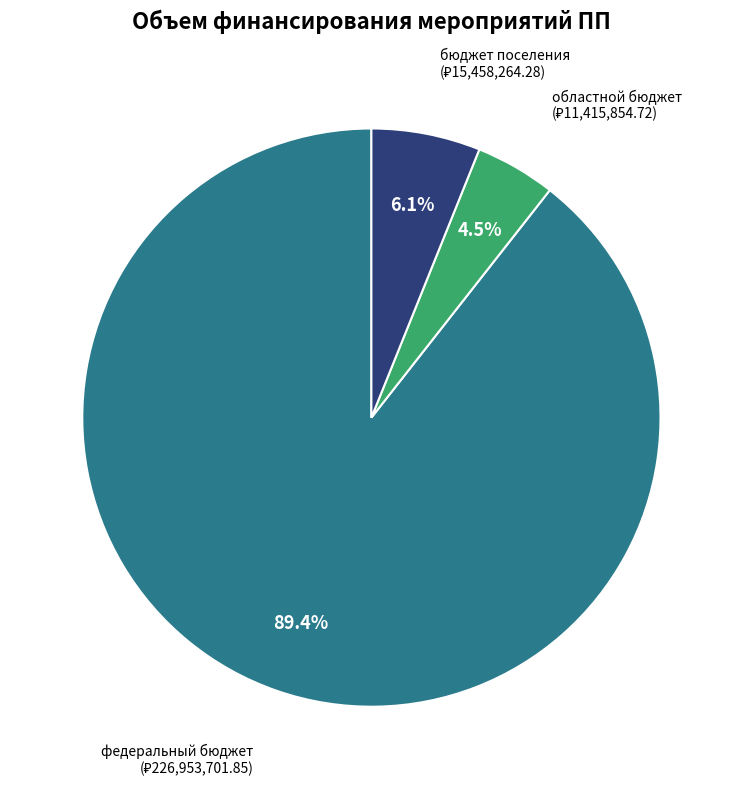

Is there any slice that represents more than half of the pie?

Yes